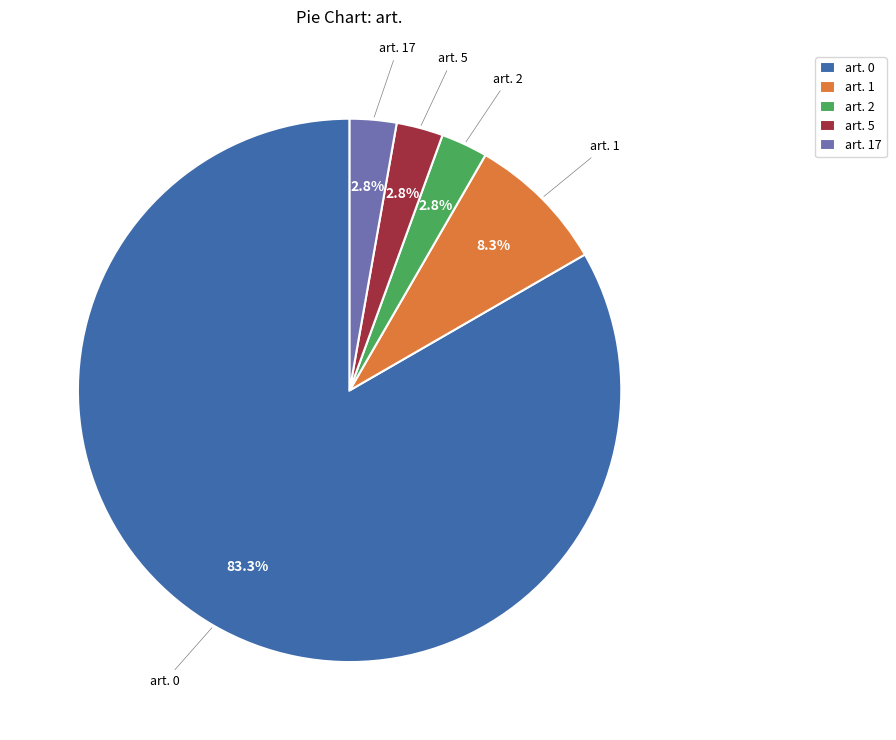

How many segments does this pie chart have?

5